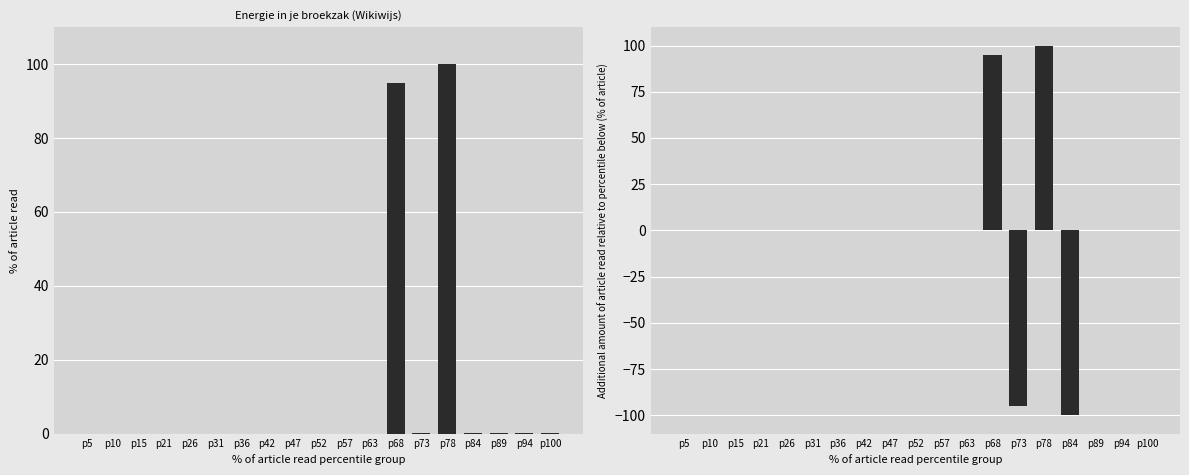

Reading right to left, transcribe all the data shown in this chart.

Identifier (normalized): 0.1	0.1	0.1	0.1	100.0	0.1	95.0	0.0	0.0	0.0	0.0	0.0	0.0	0.0	0.0	0.0	0.0	0.0	0.0
Additional Identifier (normalized diff): 0.0	0.0	0.0	-99.9	99.9	-94.9	94.9	0.0	0.0	0.0	0.0	0.0	0.0	0.0	0.0	0.0	0.0	0.0	0.0